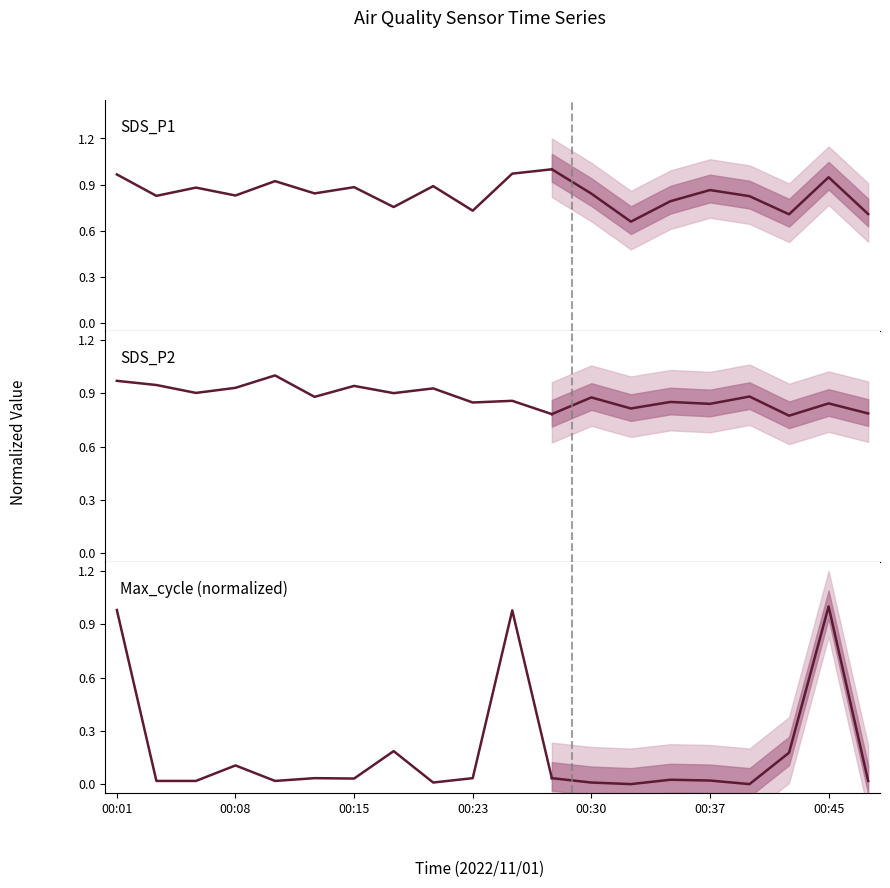

What is the label of the 12th point from the left?

11